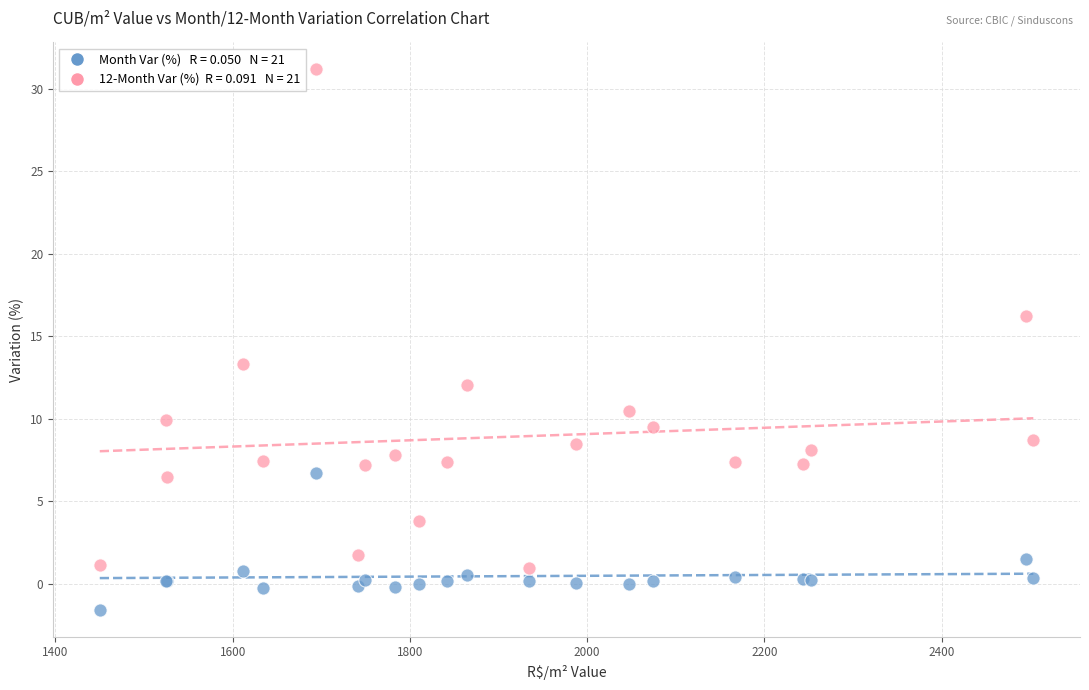

Across all series, what Y value is closest to 14?

13.3